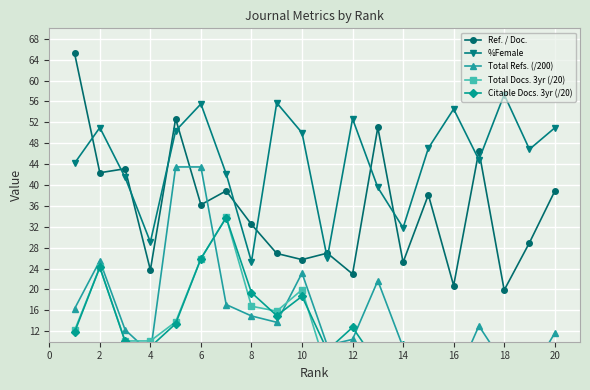

Reading left to right, transcribe all the data shown in this chart.

Ref. / Doc.: 65.2	42.4	43.1	23.7	52.7	36.2	38.9	32.5	26.9	25.7	27.0	23.0	51.0	25.2	38.1	20.8	46.5	19.9	29.0	38.8
%Female: 44.2	51.0	41.5	29.1	50.4	55.5	42.1	25.3	55.7	50.0	26.0	52.7	39.5	31.8	47.1	54.5	44.8	57.3	46.8	50.9
Total Refs. (/200): 16.3	25.5	12.3	7.8	43.5	43.5	17.1	14.9	13.7	23.1	9.3	10.4	21.7	8.9	3.0	2.1	13.0	5.7	3.5	11.6
Total Docs. 3yr (/20): 12.2	24.2	10.2	10.2	13.8	25.9	33.8	16.8	15.8	19.9	4.3	8.4	4.3	4.7	0.5	2.1	3.0	3.9	0.8	5.8
Citable Docs. 3yr (/20): 11.8	24.2	10.1	9.0	13.4	25.9	33.8	19.4	15.0	18.7	8.3	12.8	5.7	9.3	0.5	2.1	3.0	8.9	0.8	9.0